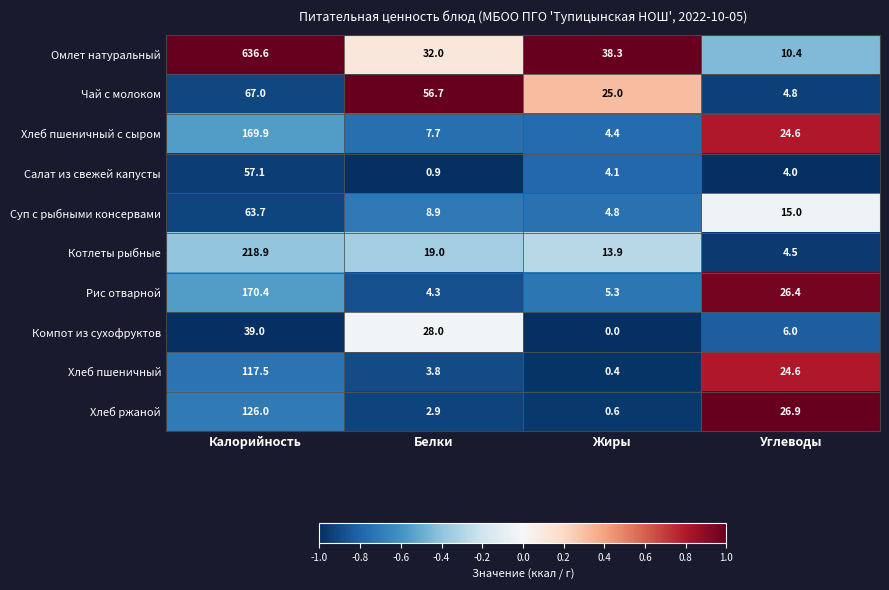

Which category has the highest value across all series?

Калорийность